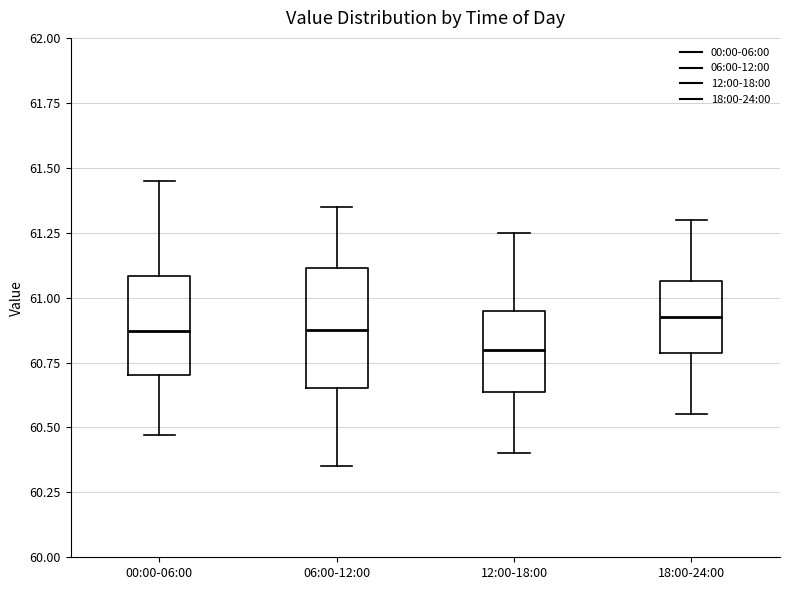

Which box is the tallest, from its lower edge to its upper edge?

06:00-12:00